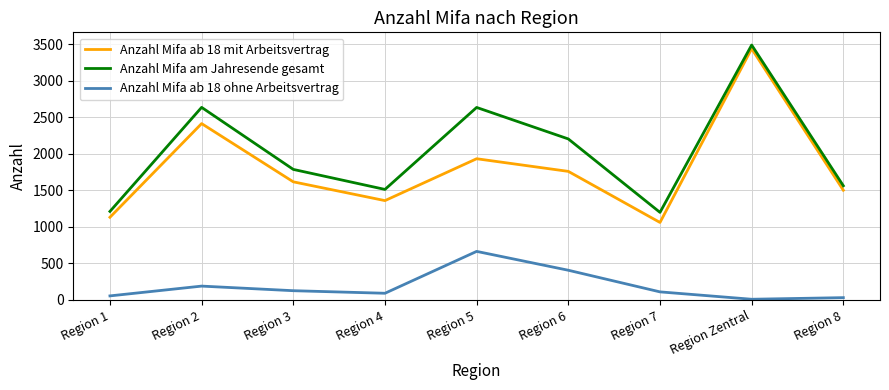

Rank the series at Region 4 from highest to lowest value.

Anzahl Mifa am Jahresende gesamt, Anzahl Mifa ab 18 mit Arbeitsvertrag, Anzahl Mifa ab 18 ohne Arbeitsvertrag